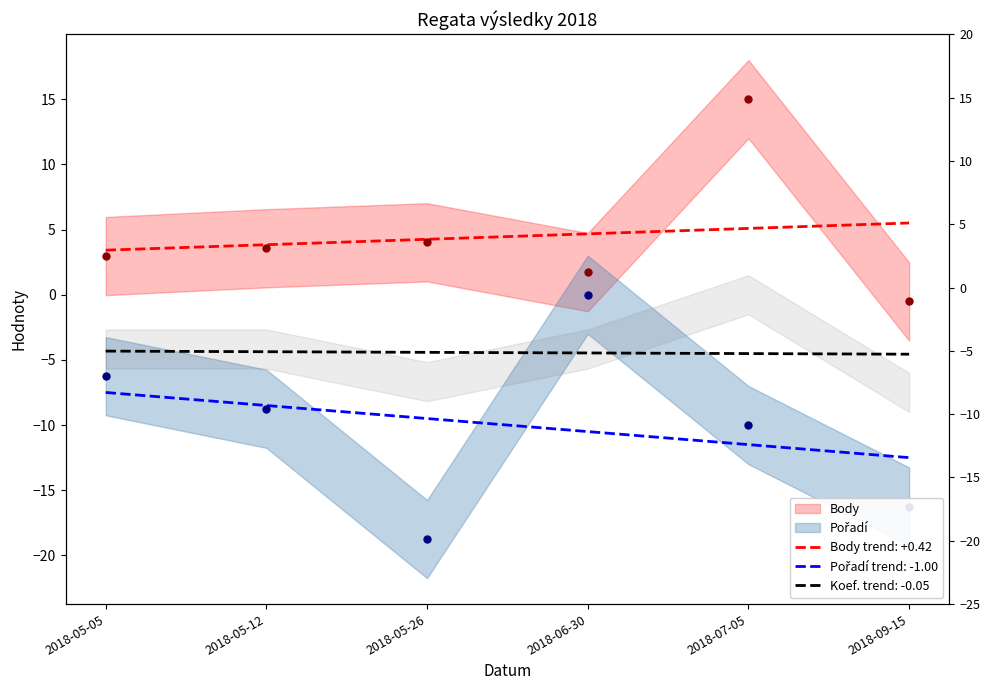

Is the value of Body at 2018-05-05 greater than the value of Pořadí at 2018-05-05?

Yes